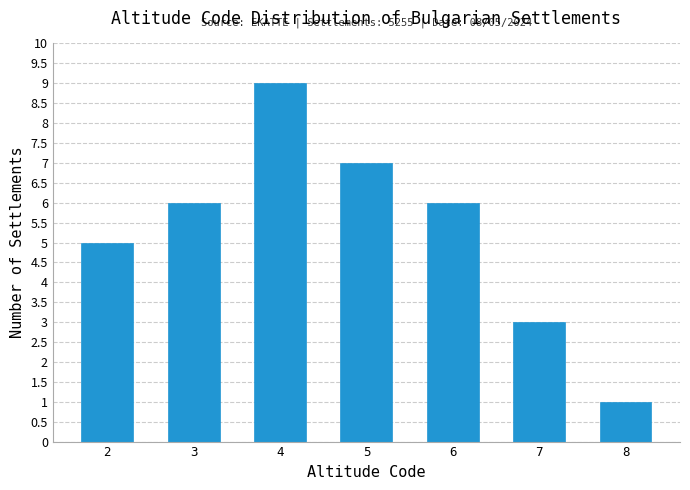

Reading left to right, what are all the values shown in this chart?

5	6	9	7	6	3	1